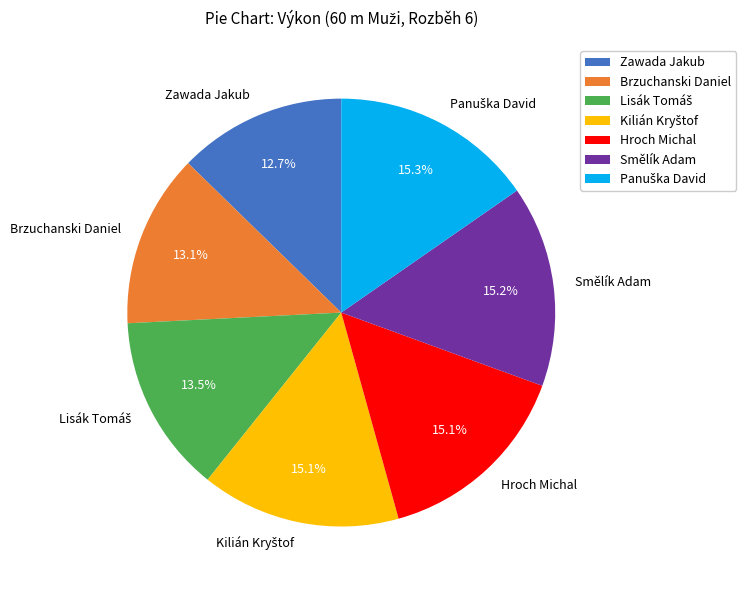

Which has a higher value, Smělík Adam or Brzuchanski Daniel?

Smělík Adam